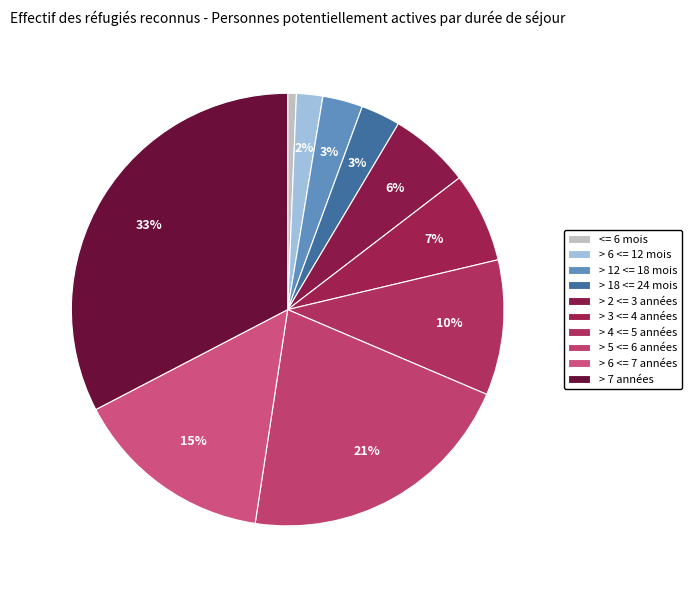

How many segments does this pie chart have?

10